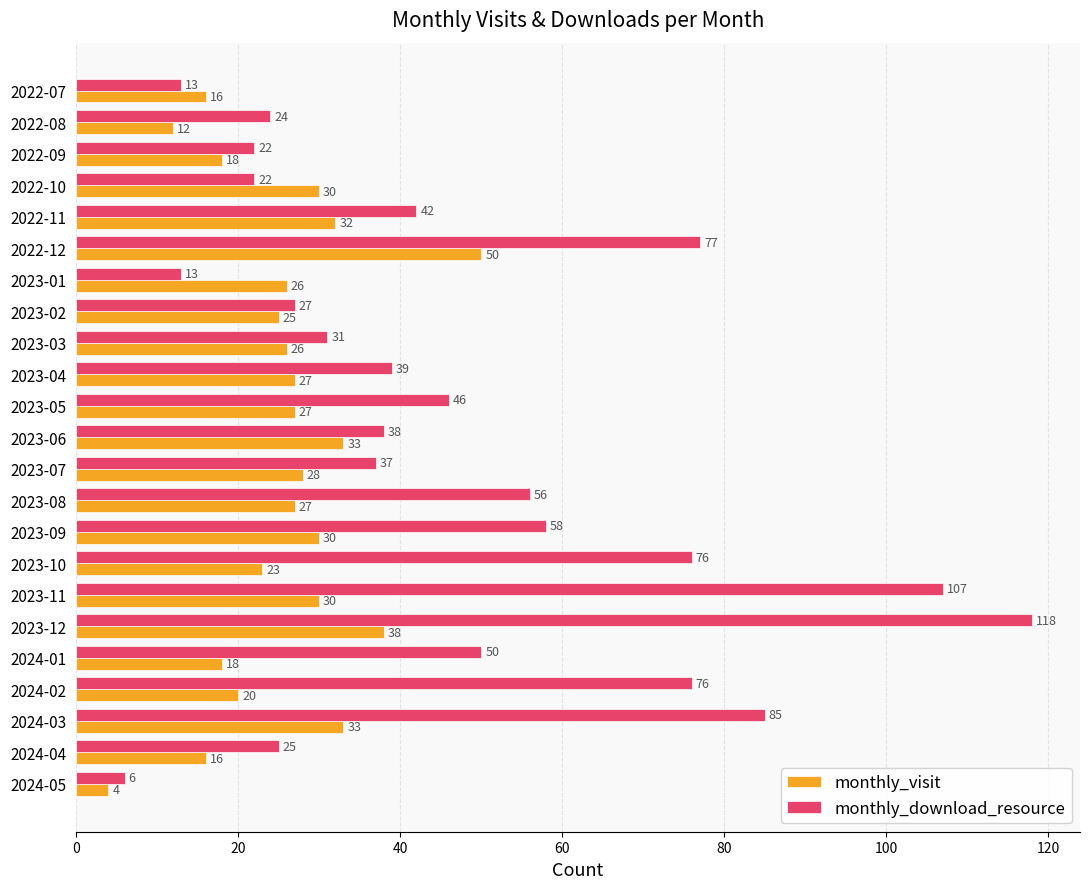

What is the sum of the monthly_download_resource values at 2022-08 and 2023-03?

55